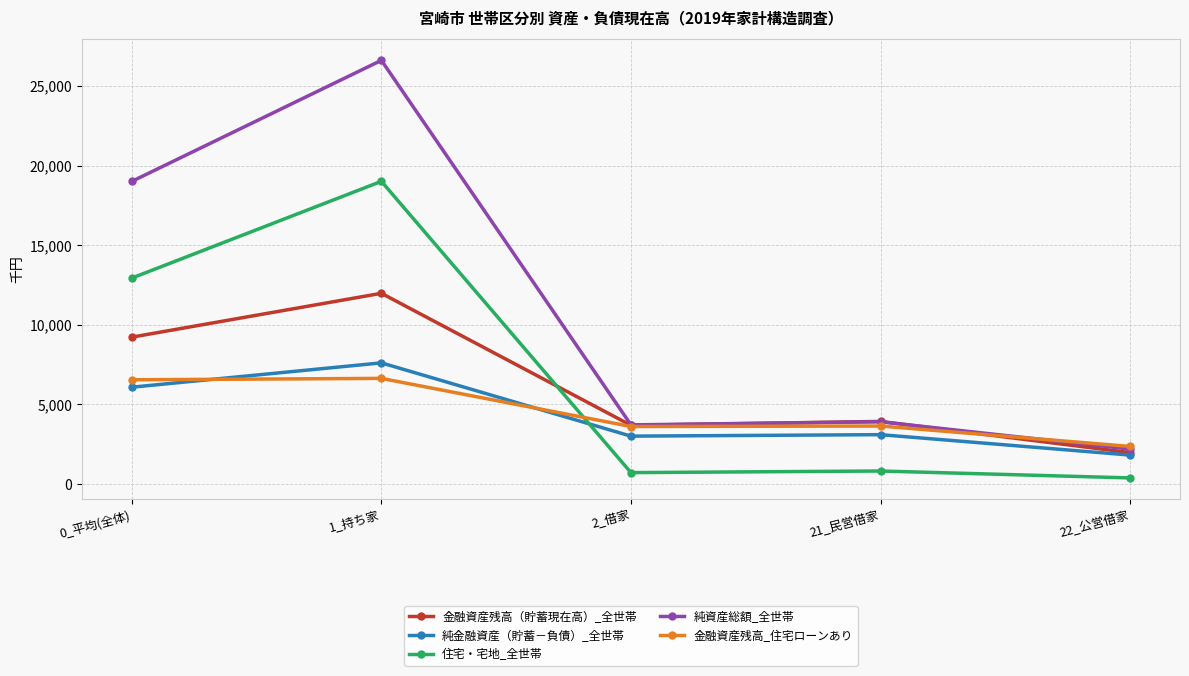

The value of 純資産総額_全世帯 at 2_借家 is 2472. True or false?

False